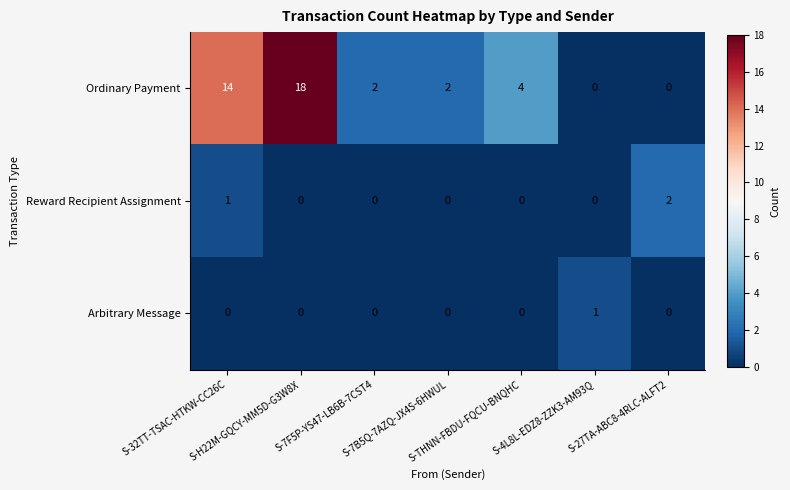

Which series changed the most between S-H22M-GQCY-MM5D-G3W8X and S-4L8L-EDZ8-ZZK3-AM93Q?

Ordinary Payment